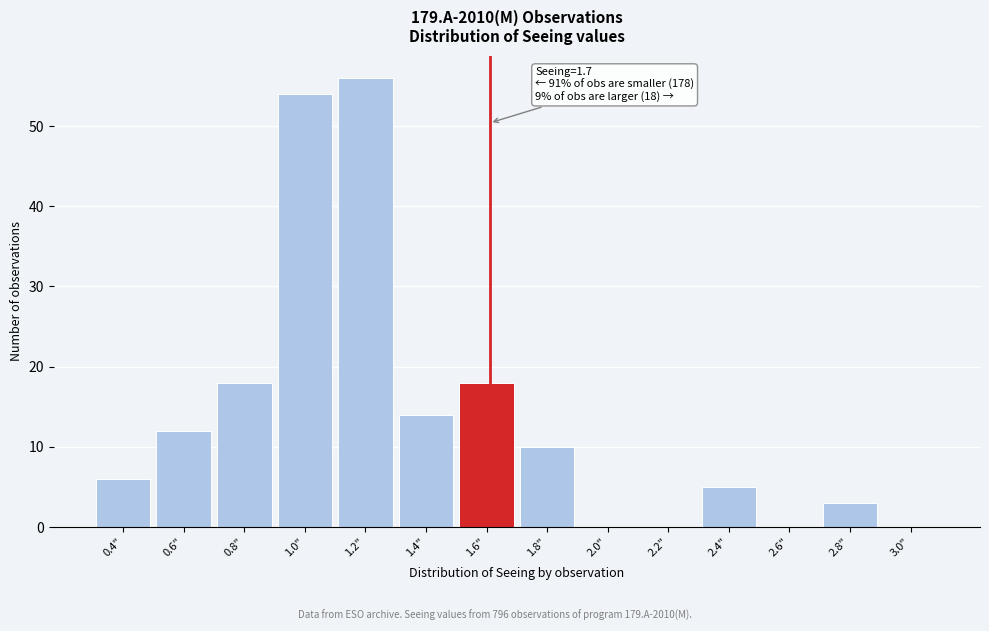

Reading left to right, what are all the values shown in this chart?

0.4"=6	0.6"=12	0.8"=18	1.0"=54	1.2"=56	1.4"=14	1.6"=18	1.8"=10	2.0"=0	2.2"=0	2.4"=5	2.6"=0	2.8"=3	3.0"=0